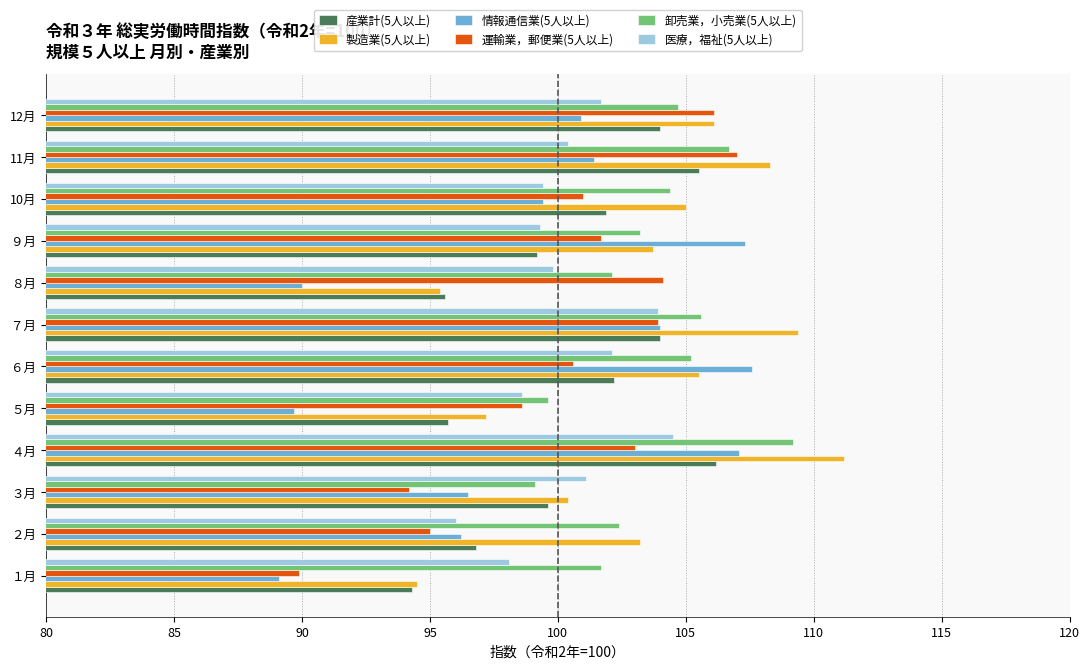

Which series has the widest spread of values?

情報通信業(5人以上)